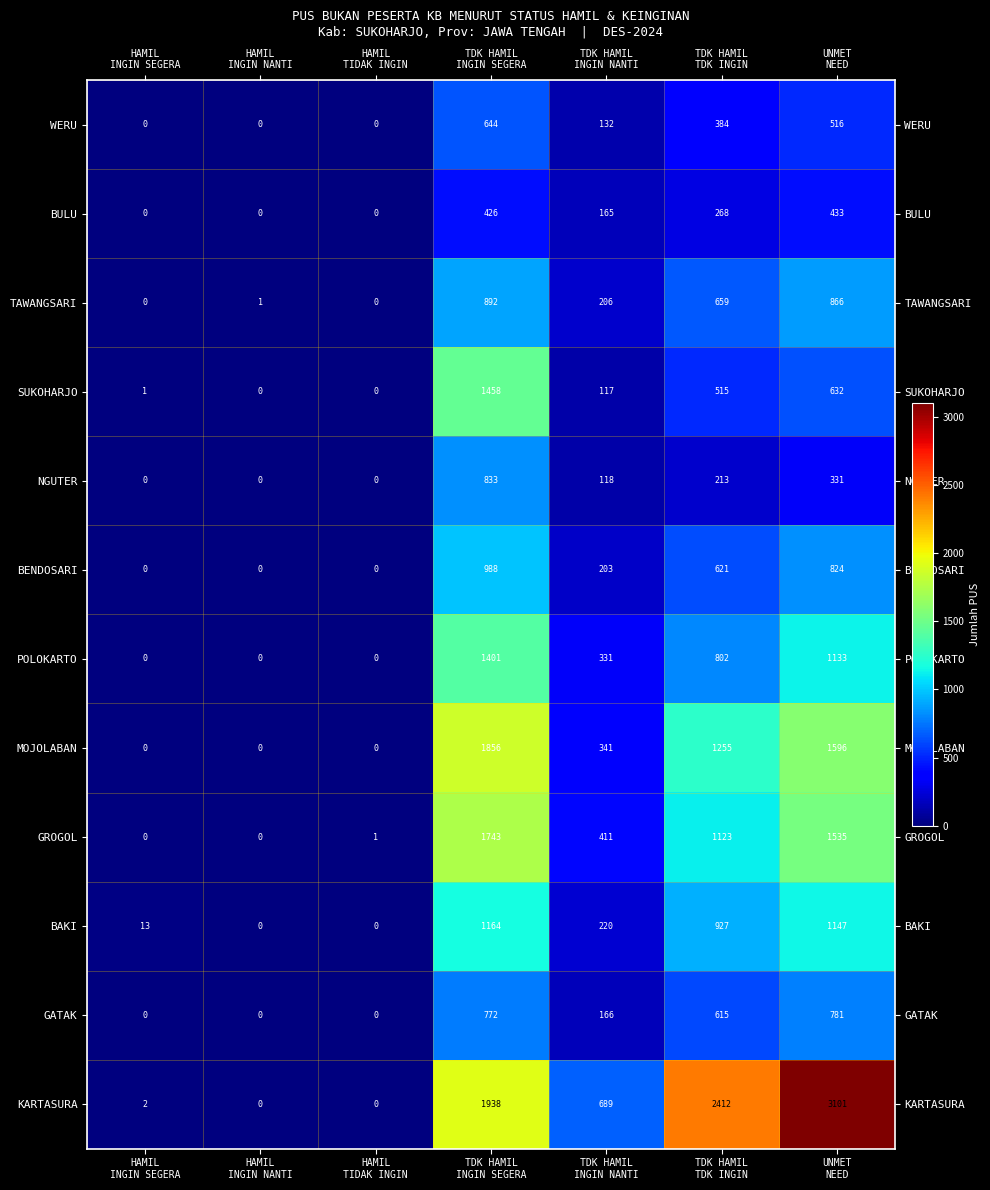

Rank the series by their maximum value, from highest to lowest.

KARTASURA, MOJOLABAN, GROGOL, SUKOHARJO, POLOKARTO, BAKI, BENDOSARI, TAWANGSARI, NGUTER, GATAK, WERU, BULU